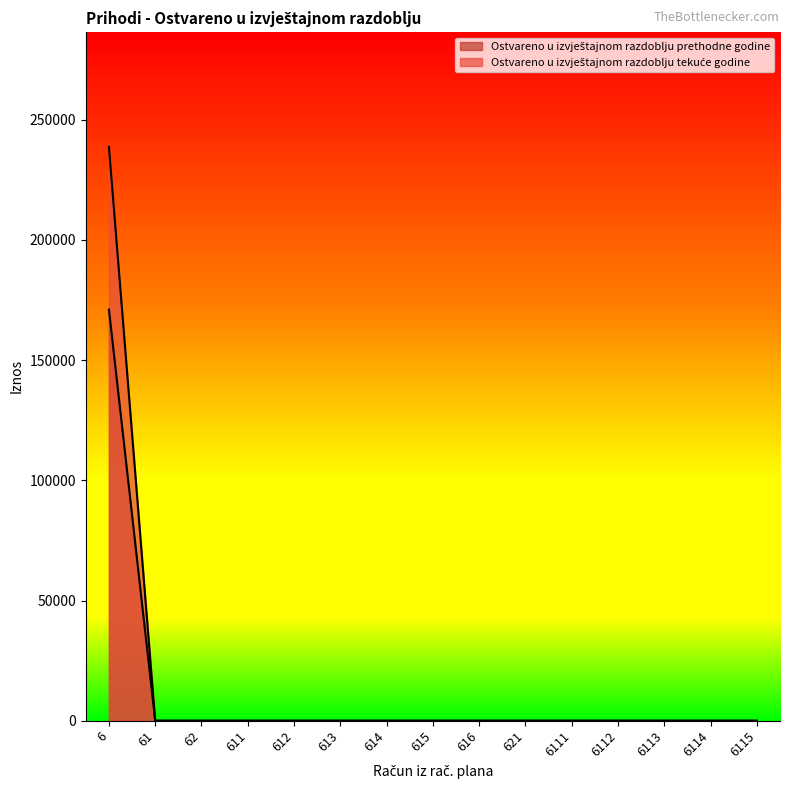

What is the maximum value shown in the chart?

238669.5